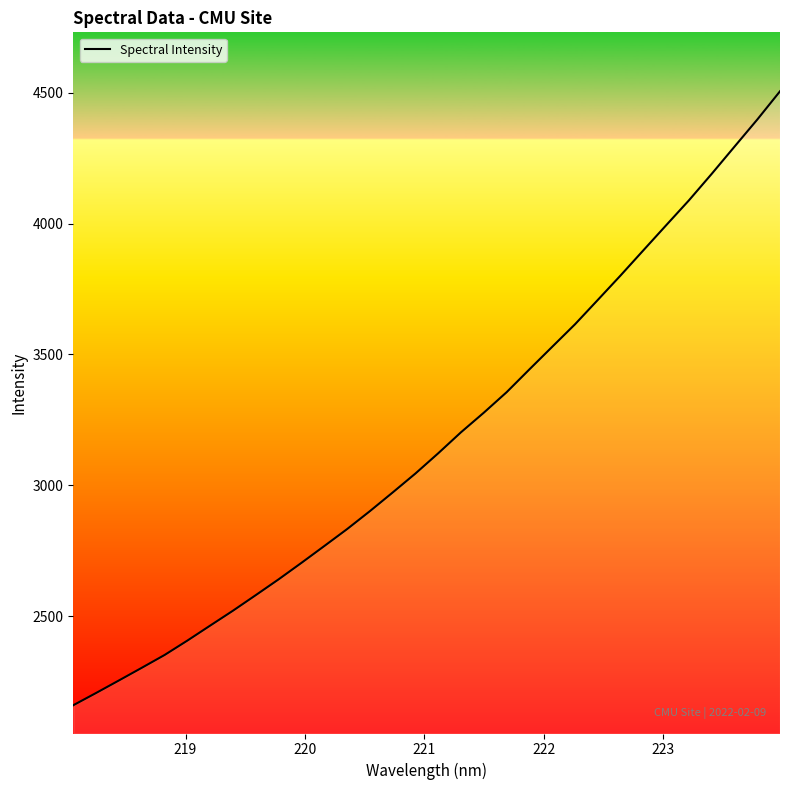

Does the chart have visible grid lines?

No